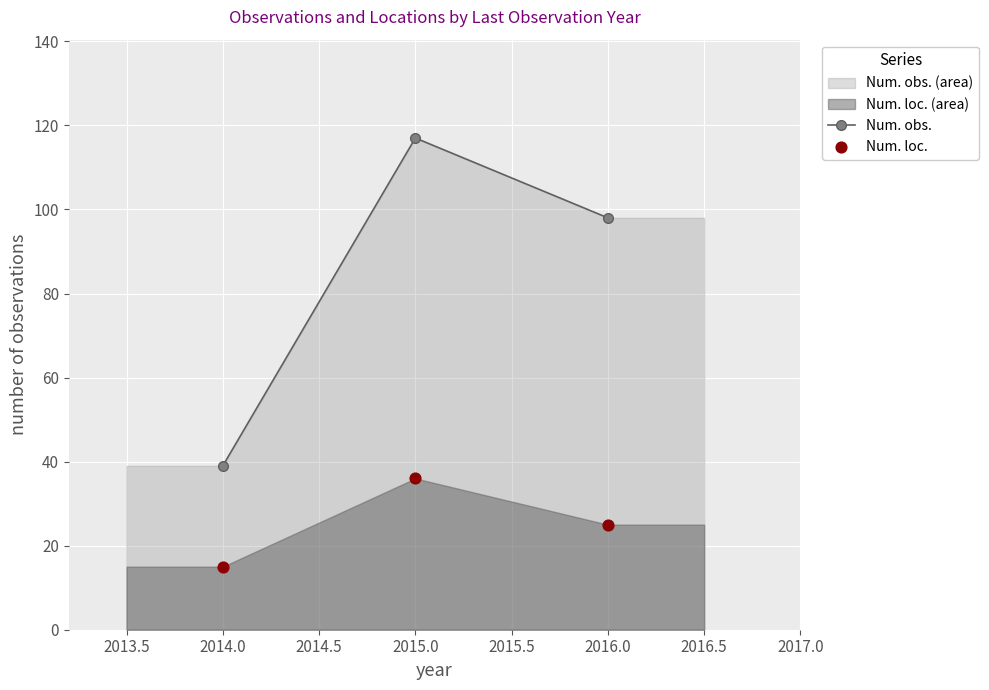

Which series reaches the maximum Y coordinate?

Num. obs.